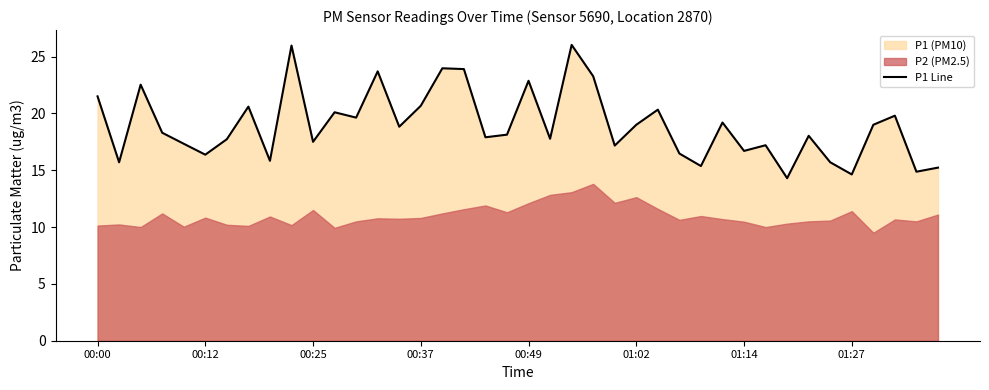

Does the chart have visible grid lines?

No